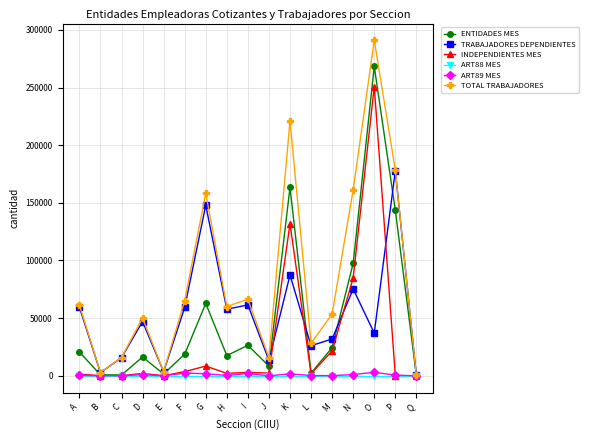

Is the value of TOTAL TRABAJADORES at I greater than the value of ART88 MES at F?

Yes